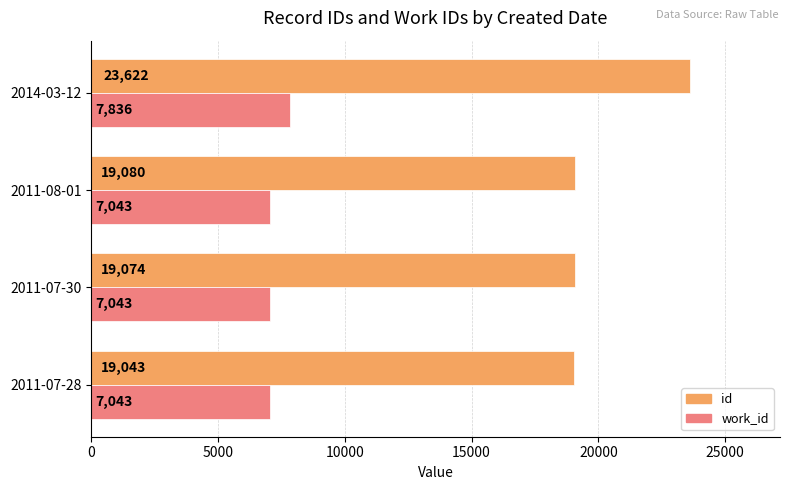

List the series in order of their overall mean, lowest first.

work_id, id